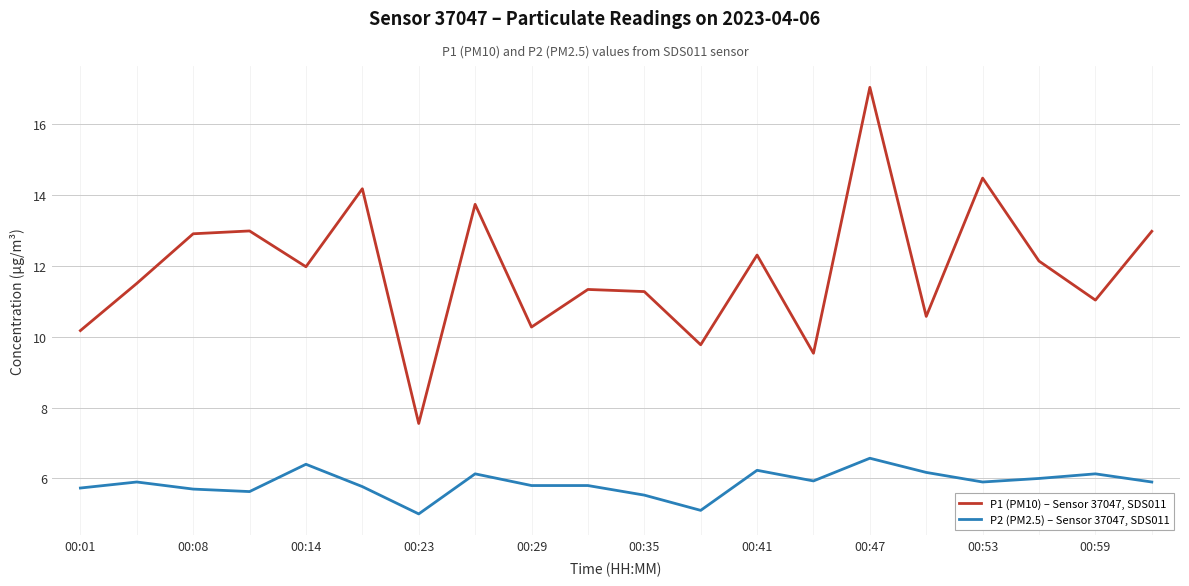

Which series has the largest range (max minus min)?

P1 (PM10) – Sensor 37047, SDS011